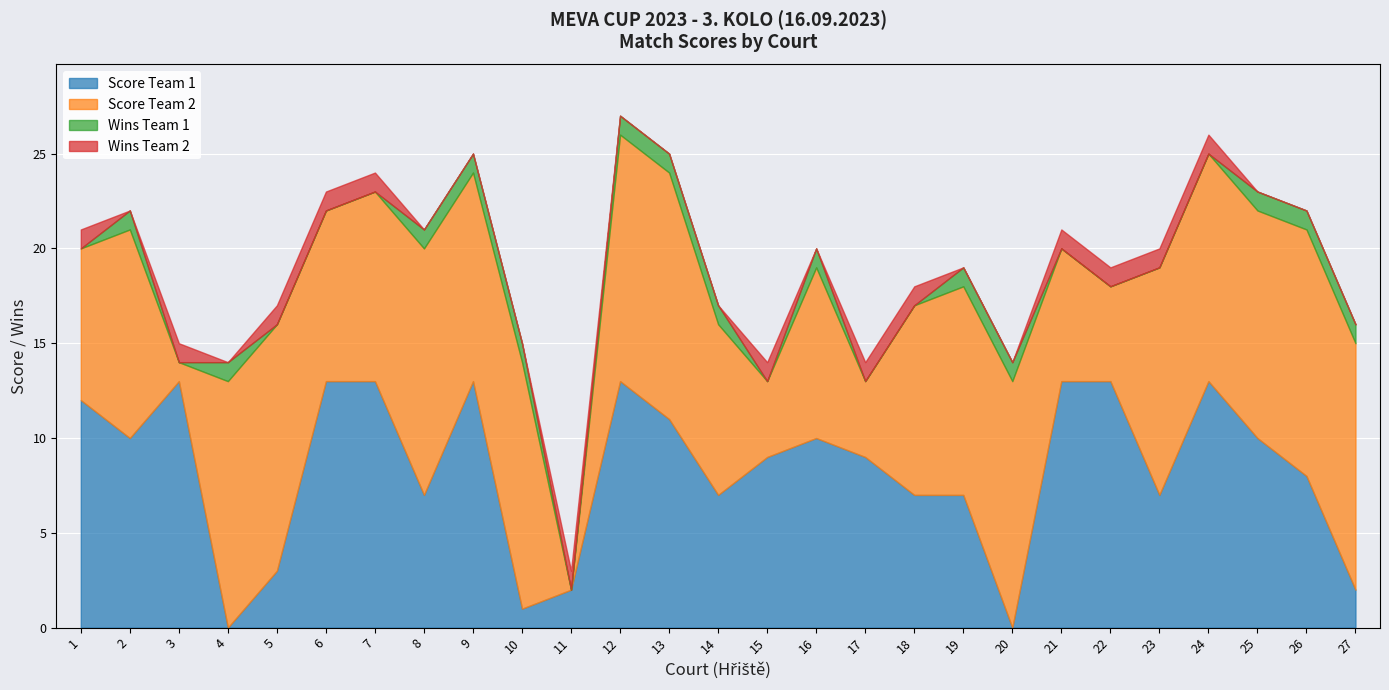

Which series has the largest total across all categories?

Score Team 2